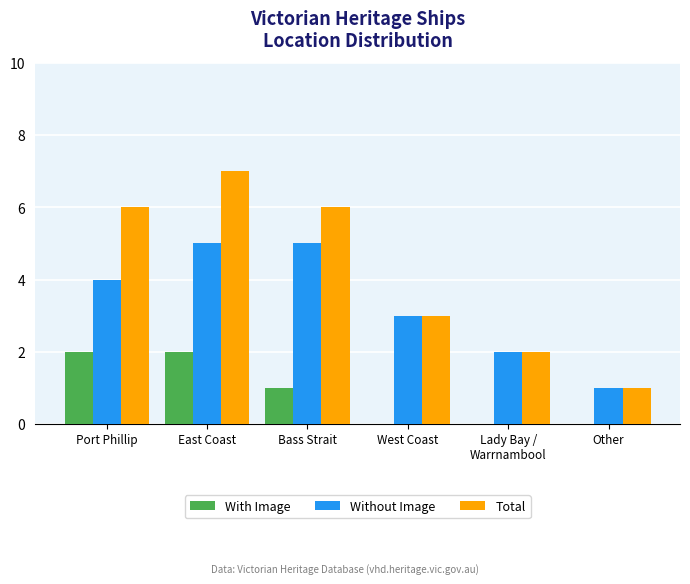

Reading right to left, extract all data points from this chart.

With Image: 0	0	0	1	2	2
Without Image: 1	2	3	5	5	4
Total: 1	2	3	6	7	6